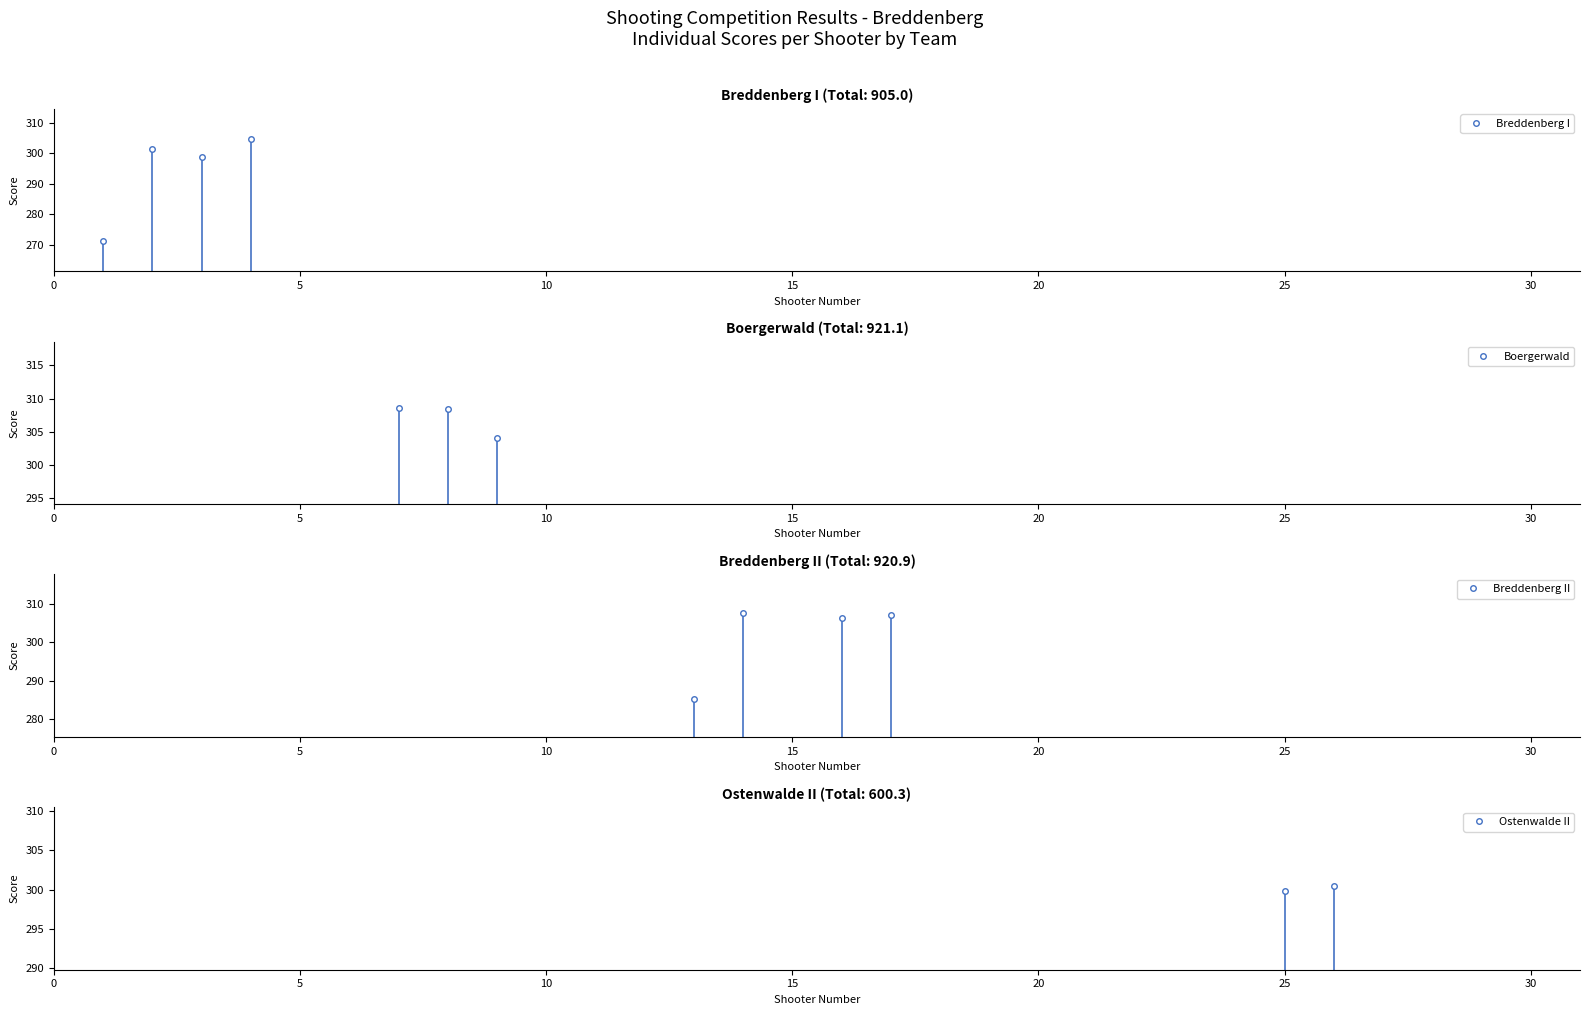

Which category has the highest value in the Boergerwald series?

7